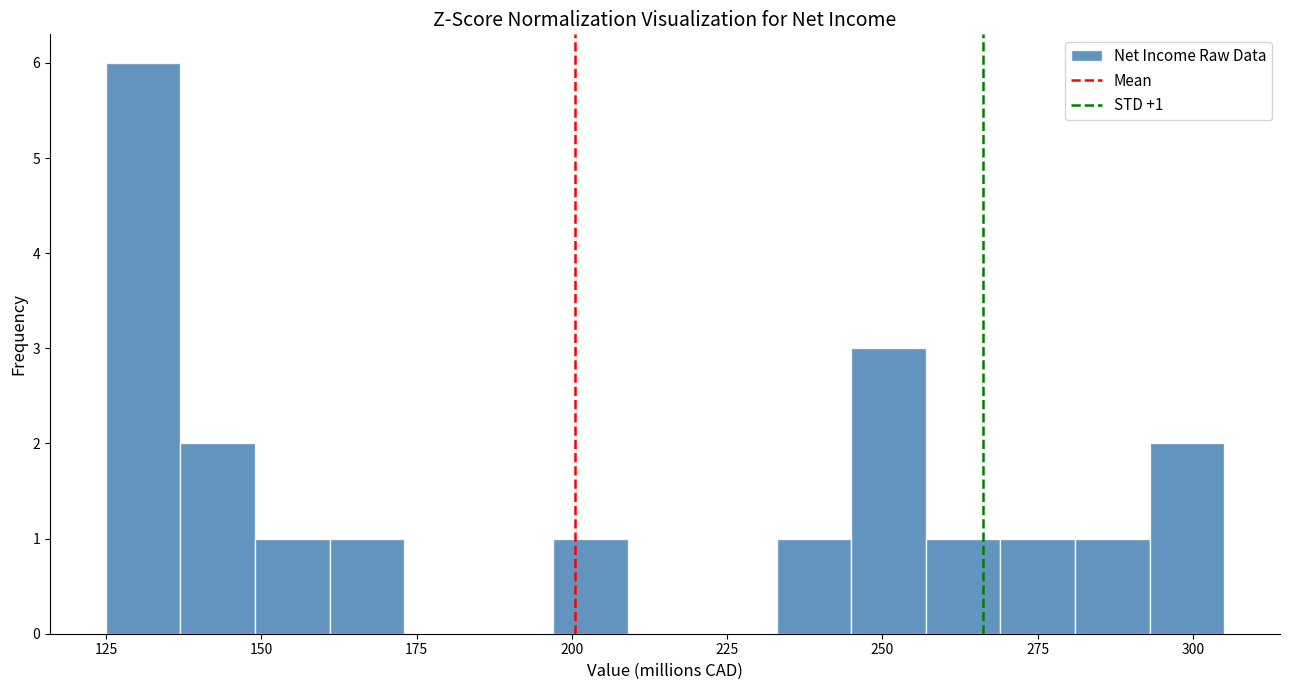

Read against the x-axis, roughly where is the centre of the tallest bar?

130